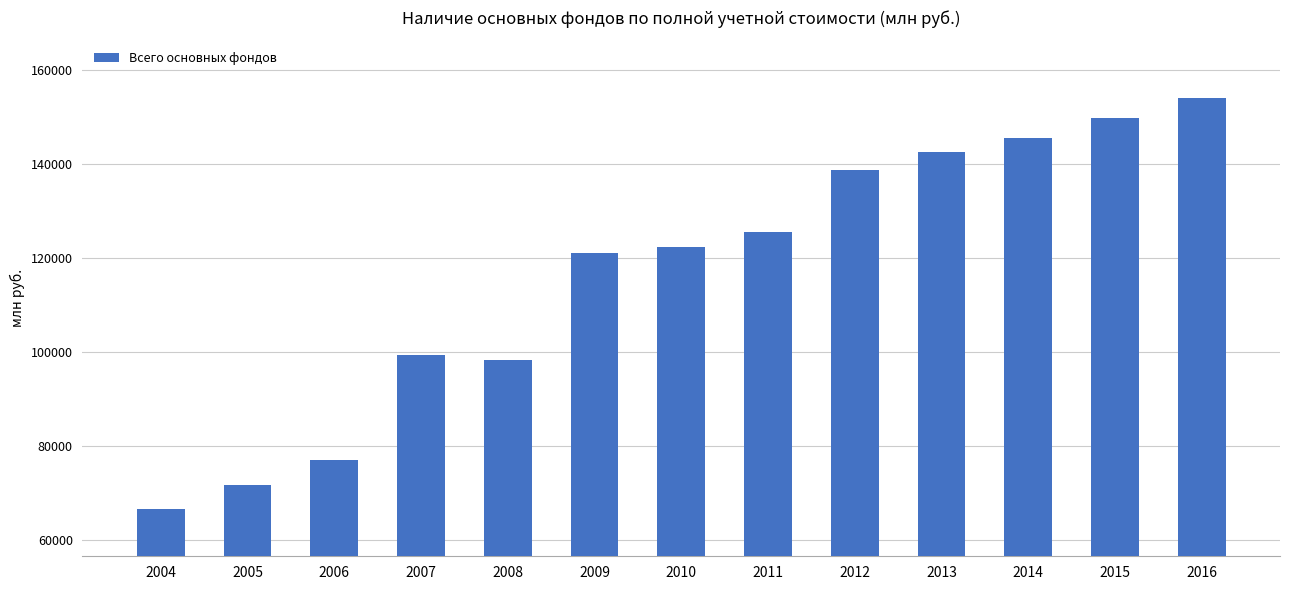

What is the value of the 12th bar from the left?

149713